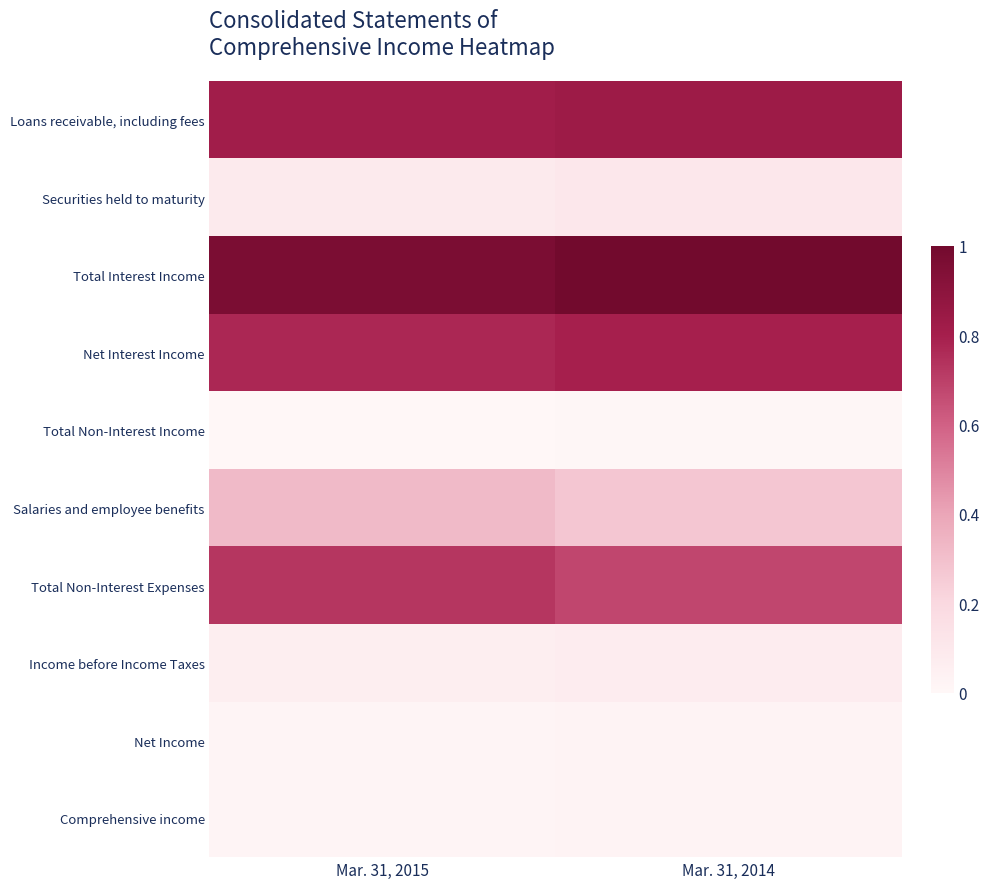

How many categories are shown in the chart?

2